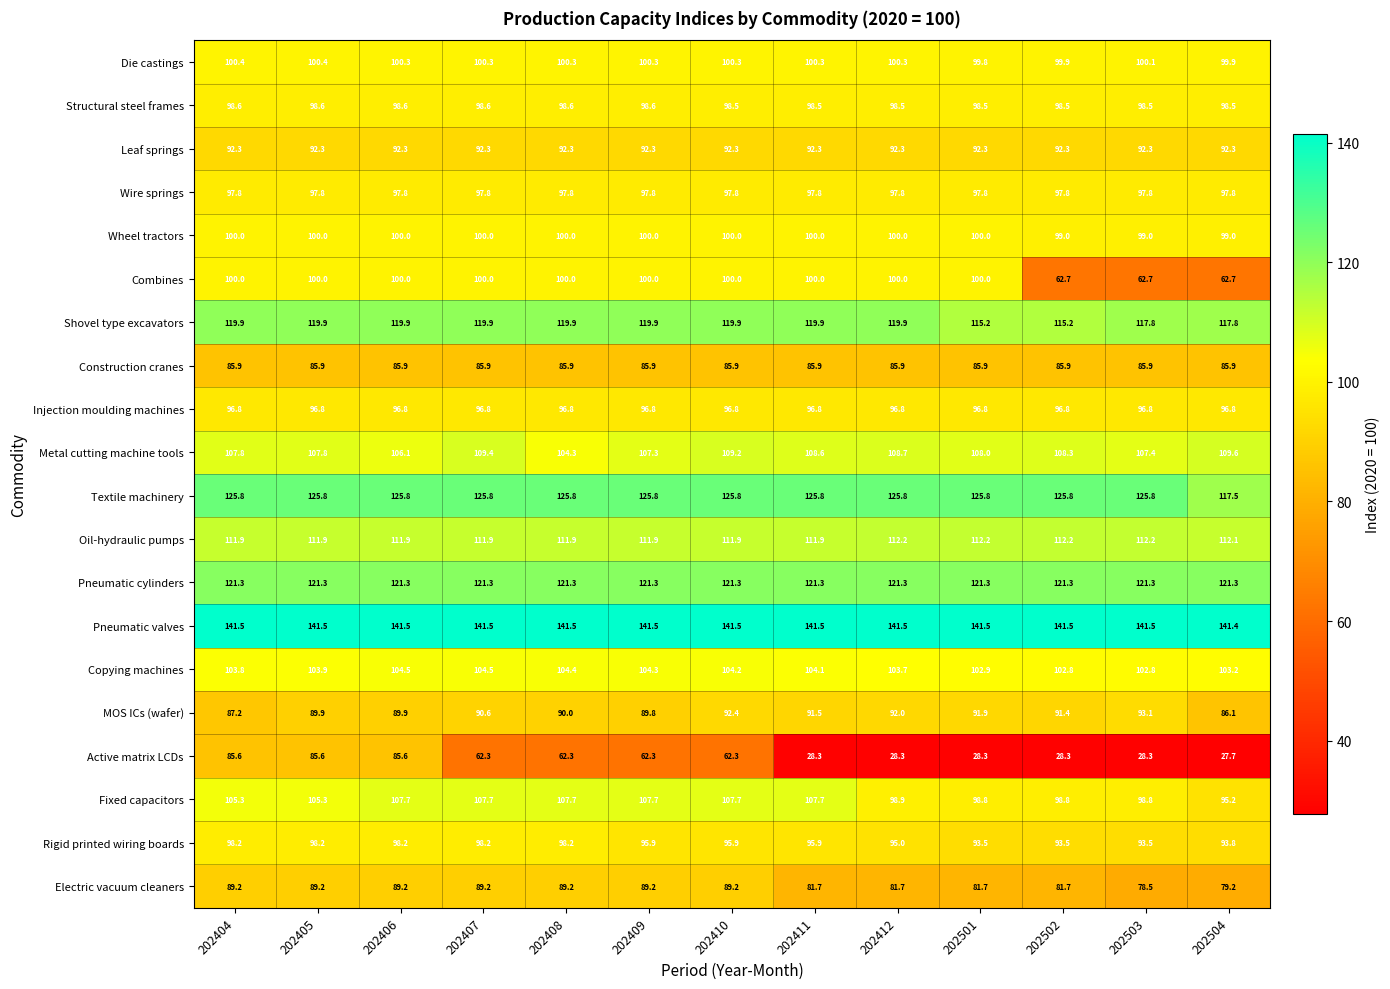

Which series has the largest total across all categories?

Pneumatic valves